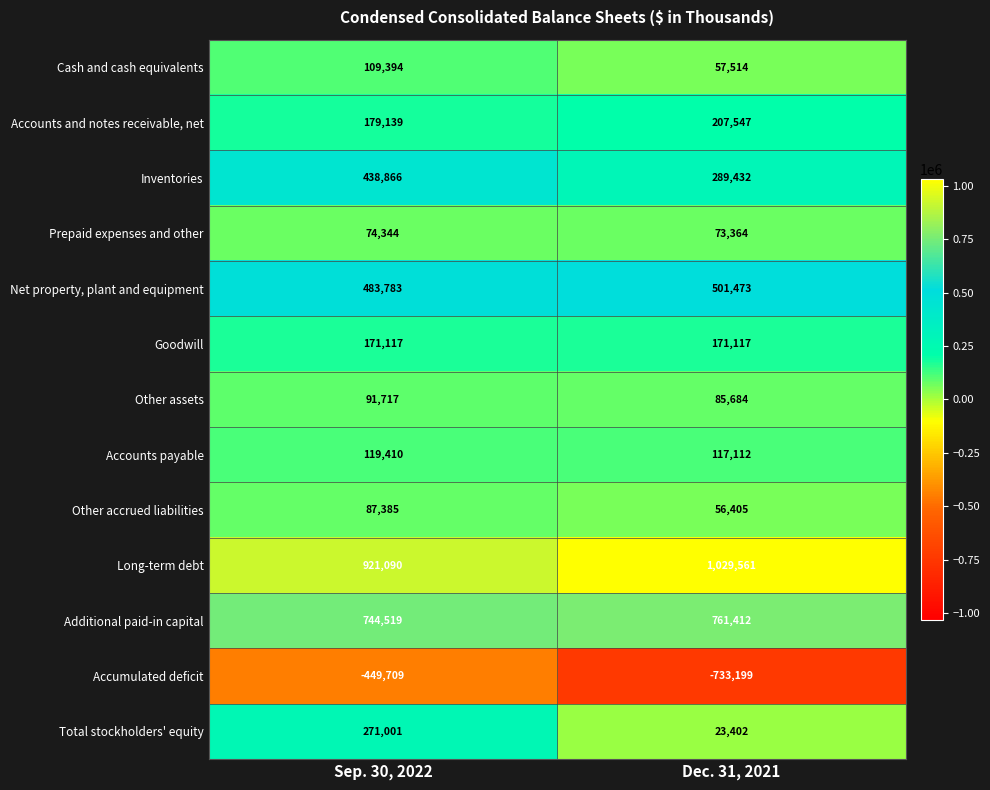

Read the Prepaid expenses and other value at Dec. 31, 2021, to the nearest 10.

73360